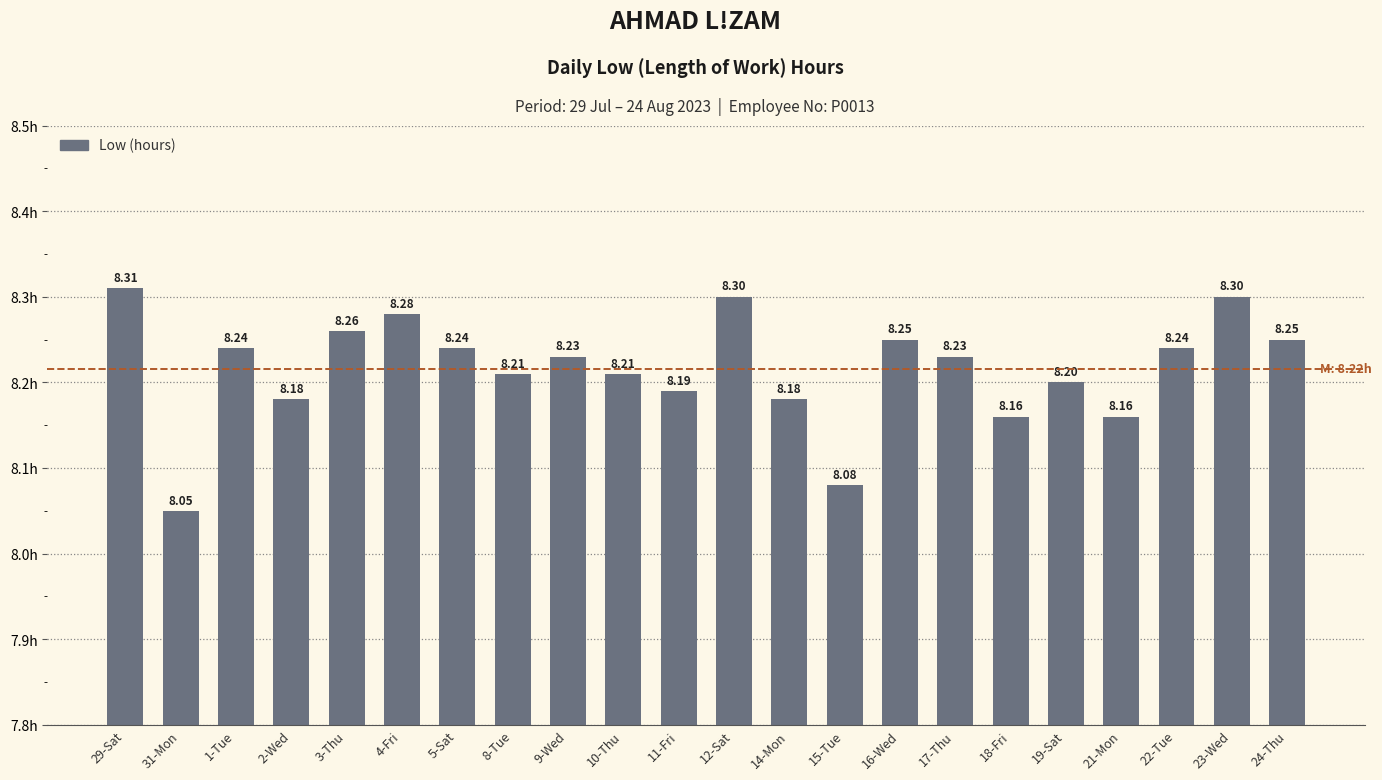

What is the average value?

8.2